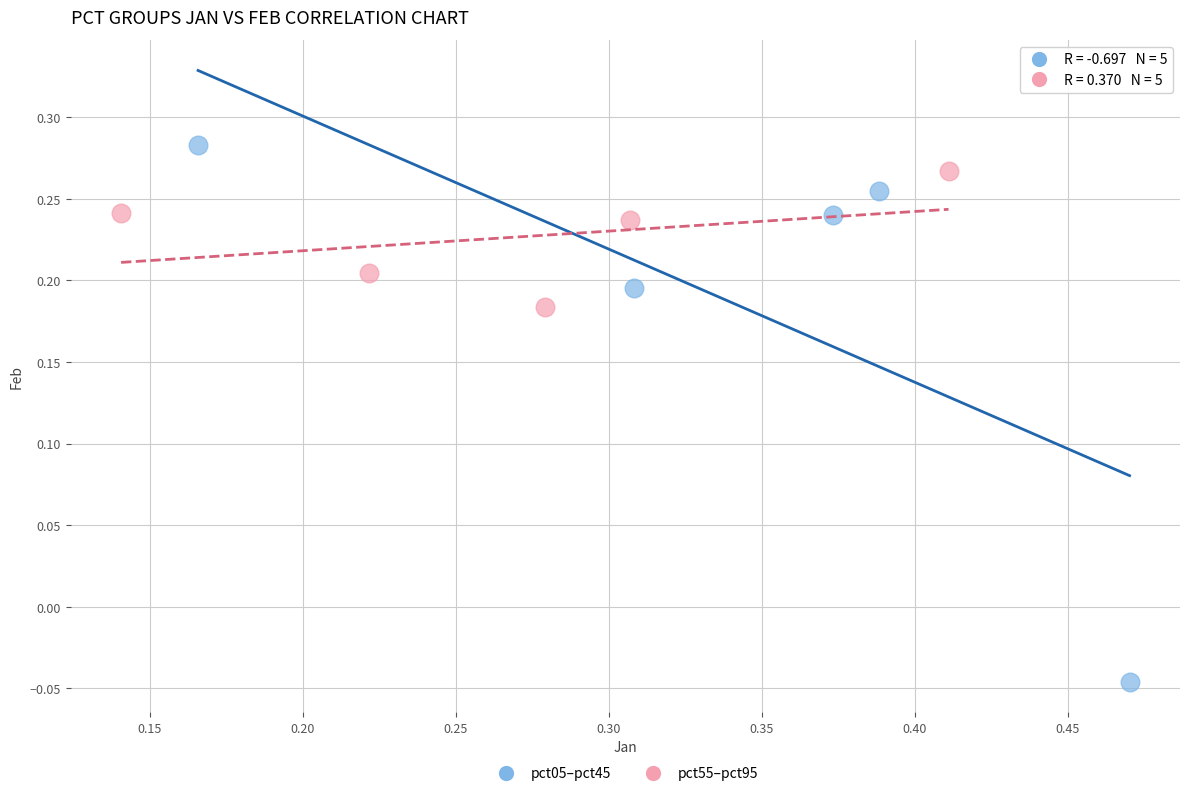

Which series has the largest Y range (max minus min)?

pct05–pct45